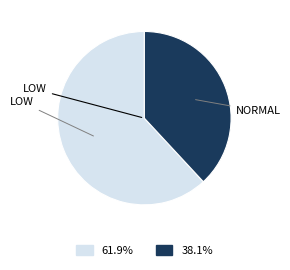

Does any single category account for the majority?

Yes